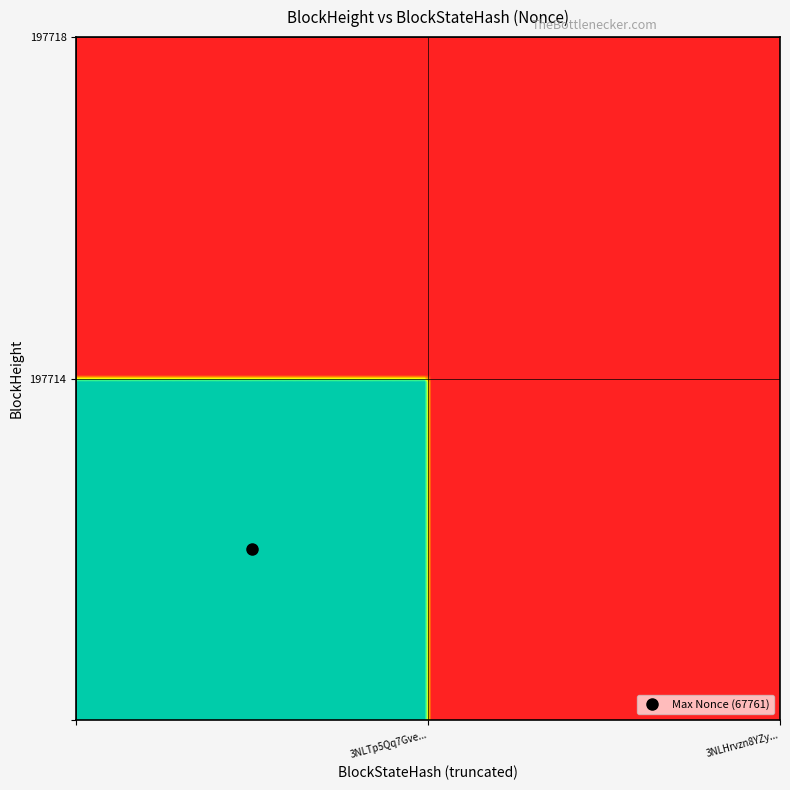

Reading right to left, list all the values displayed in this chart.

197718: 1=0	0=0
197714: 1=0	0=67761